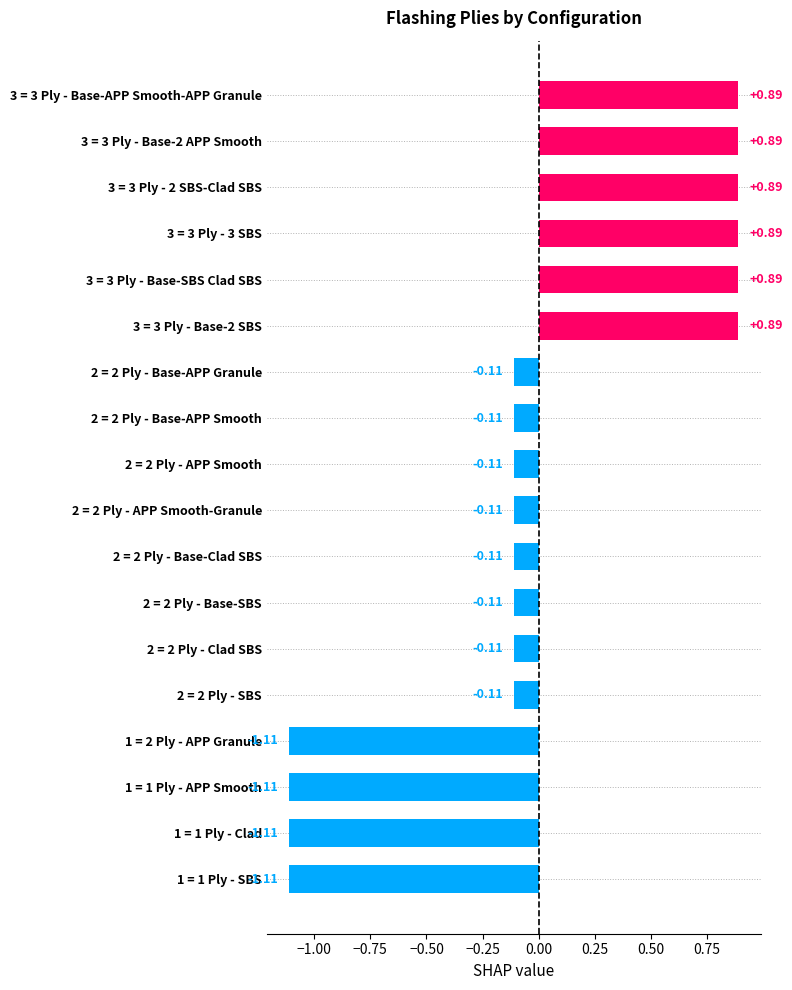

What is the difference between the maximum and minimum values?

2.0